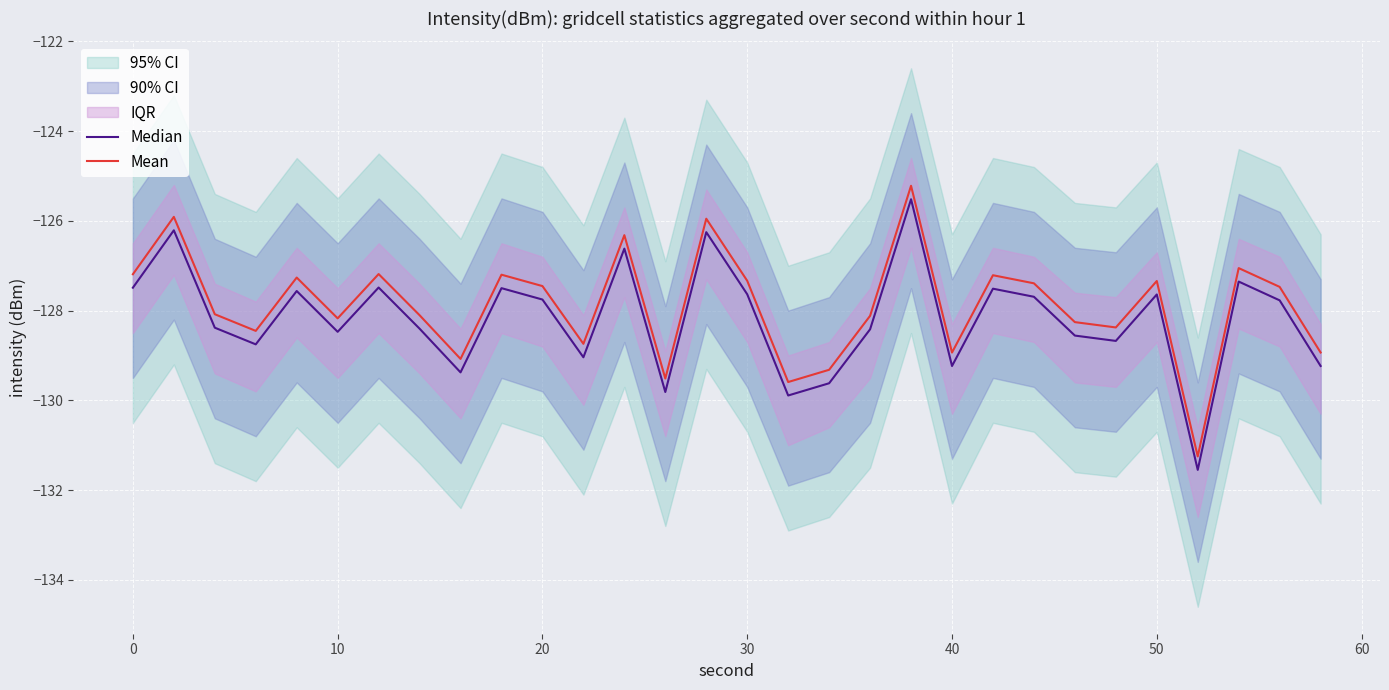

What is the highest value of the Mean series?

-125.2